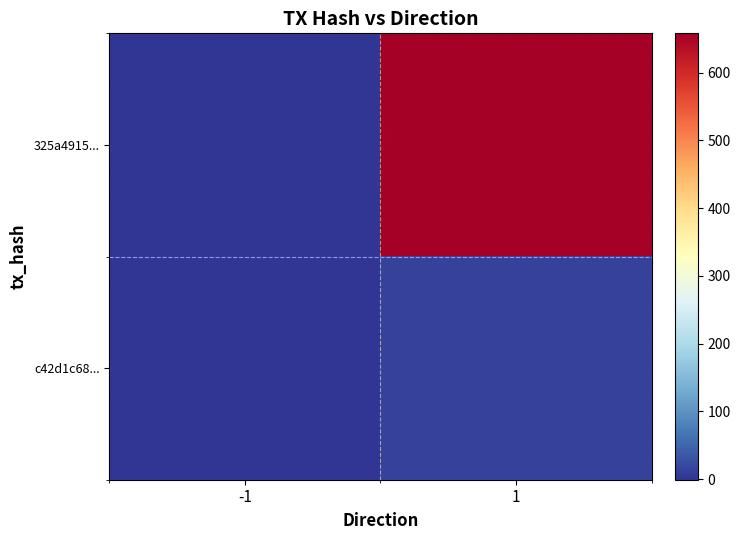

List the series in order of their peak value, highest first.

325a4915..., c42d1c68...